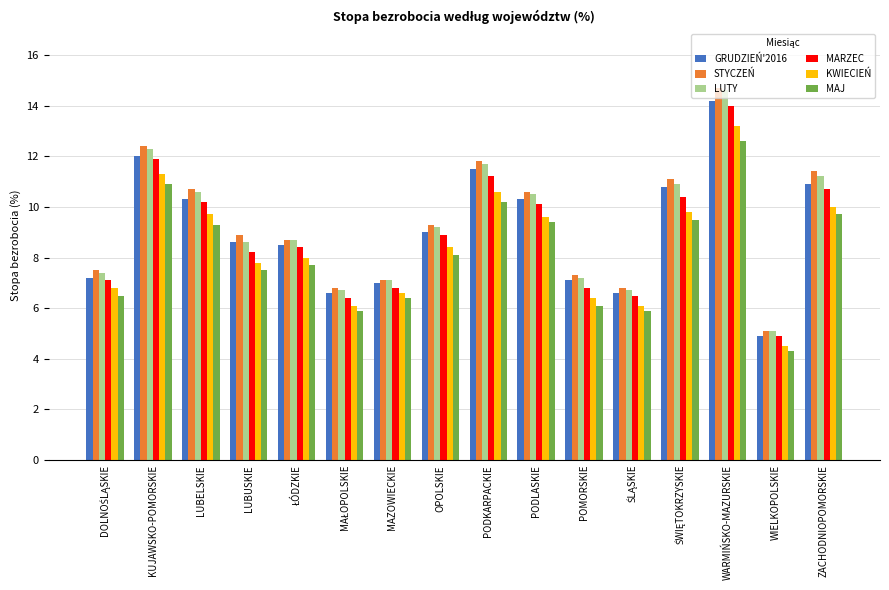

Reading left to right, what are all the values shown in this chart?

GRUDZIEŃ'2016: 7.2	12.0	10.3	8.6	8.5	6.6	7.0	9.0	11.5	10.3	7.1	6.6	10.8	14.2	4.9	10.9
STYCZEŃ: 7.5	12.4	10.7	8.9	8.7	6.8	7.1	9.3	11.8	10.6	7.3	6.8	11.1	14.7	5.1	11.4
LUTY: 7.4	12.3	10.6	8.6	8.7	6.7	7.1	9.2	11.7	10.5	7.2	6.7	10.9	14.6	5.1	11.2
MARZEC: 7.1	11.9	10.2	8.2	8.4	6.4	6.8	8.9	11.2	10.1	6.8	6.5	10.4	14.0	4.9	10.7
KWIECIEŃ: 6.8	11.3	9.7	7.8	8.0	6.1	6.6	8.4	10.6	9.6	6.4	6.1	9.8	13.2	4.5	10.0
MAJ: 6.5	10.9	9.3	7.5	7.7	5.9	6.4	8.1	10.2	9.4	6.1	5.9	9.5	12.6	4.3	9.7